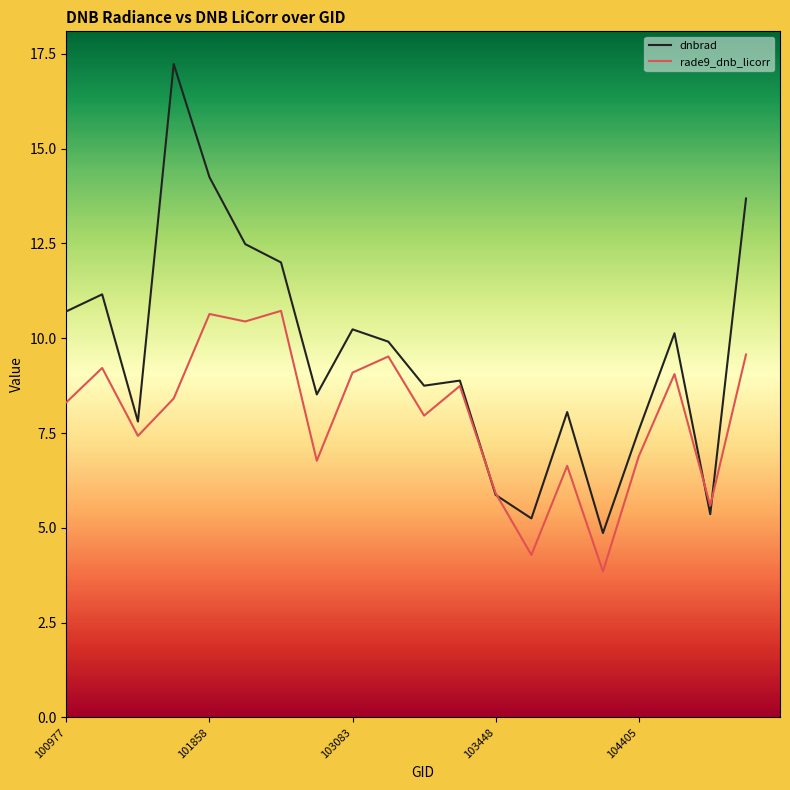

What is the minimum value shown in the chart?

3.8